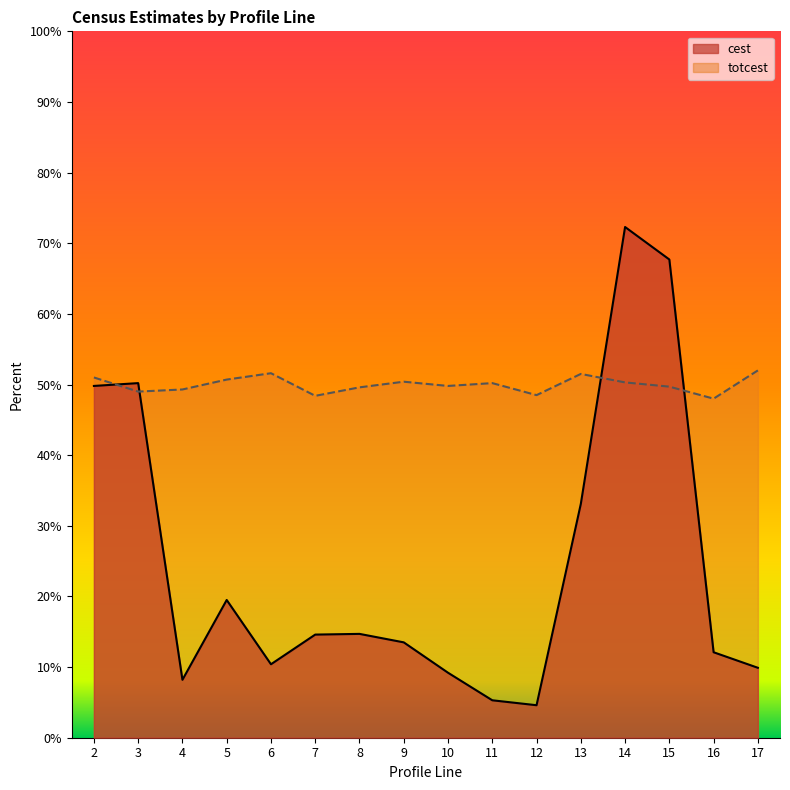

How many intersections are there between cest and totcest?

4